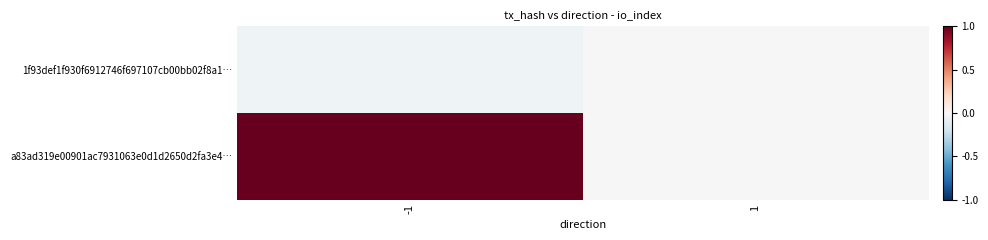

How many categories are shown in the chart?

2